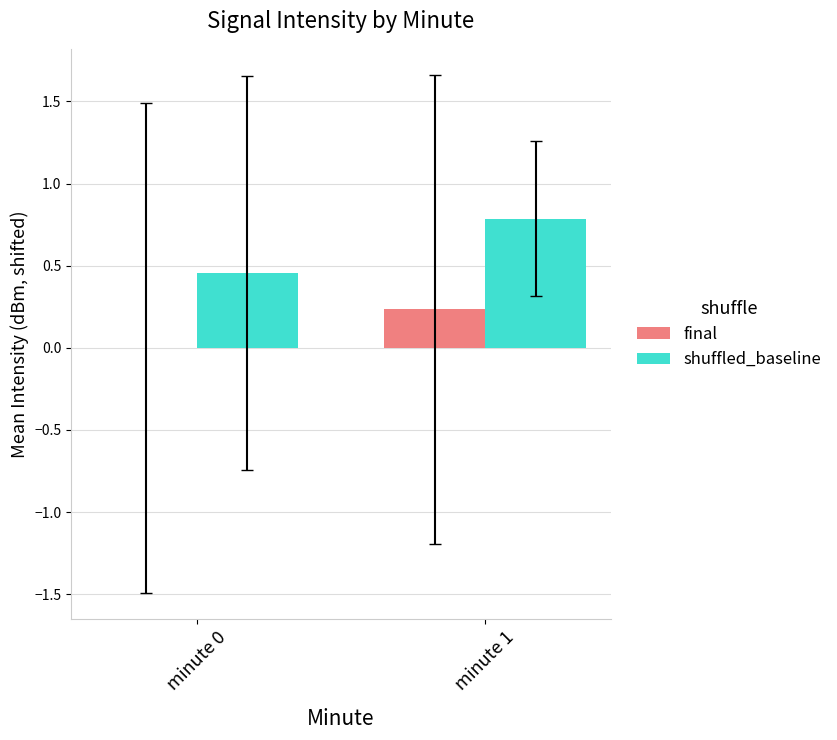

How many final values are between 0 and 1?

2